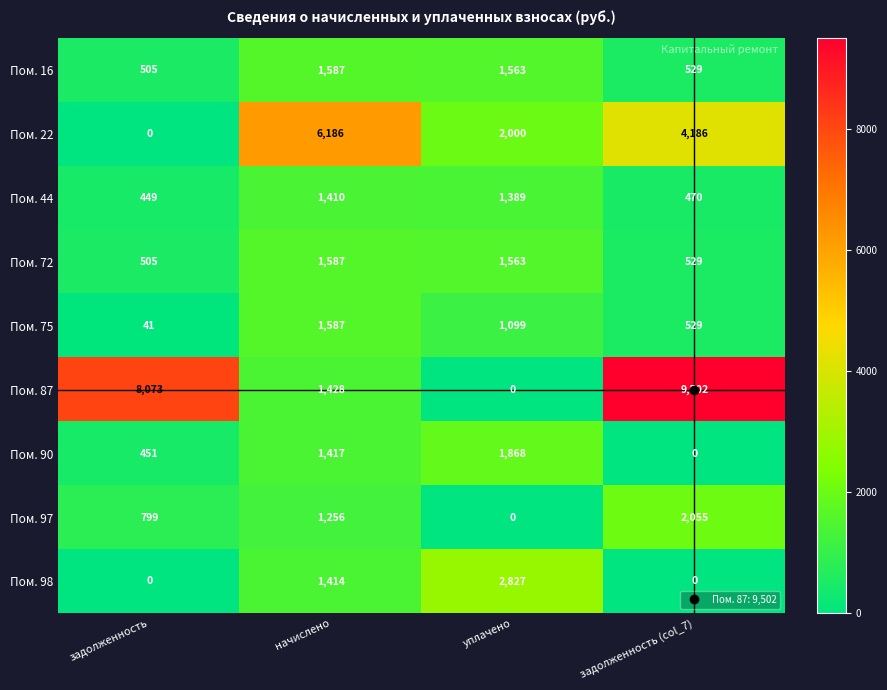

How many values in Пом. 90 are above zero?

3